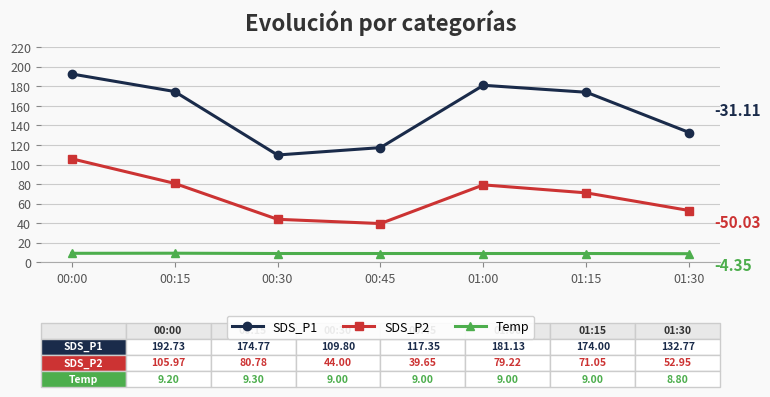

The value of SDS_P2 at 01:30 is 21.0. True or false?

False